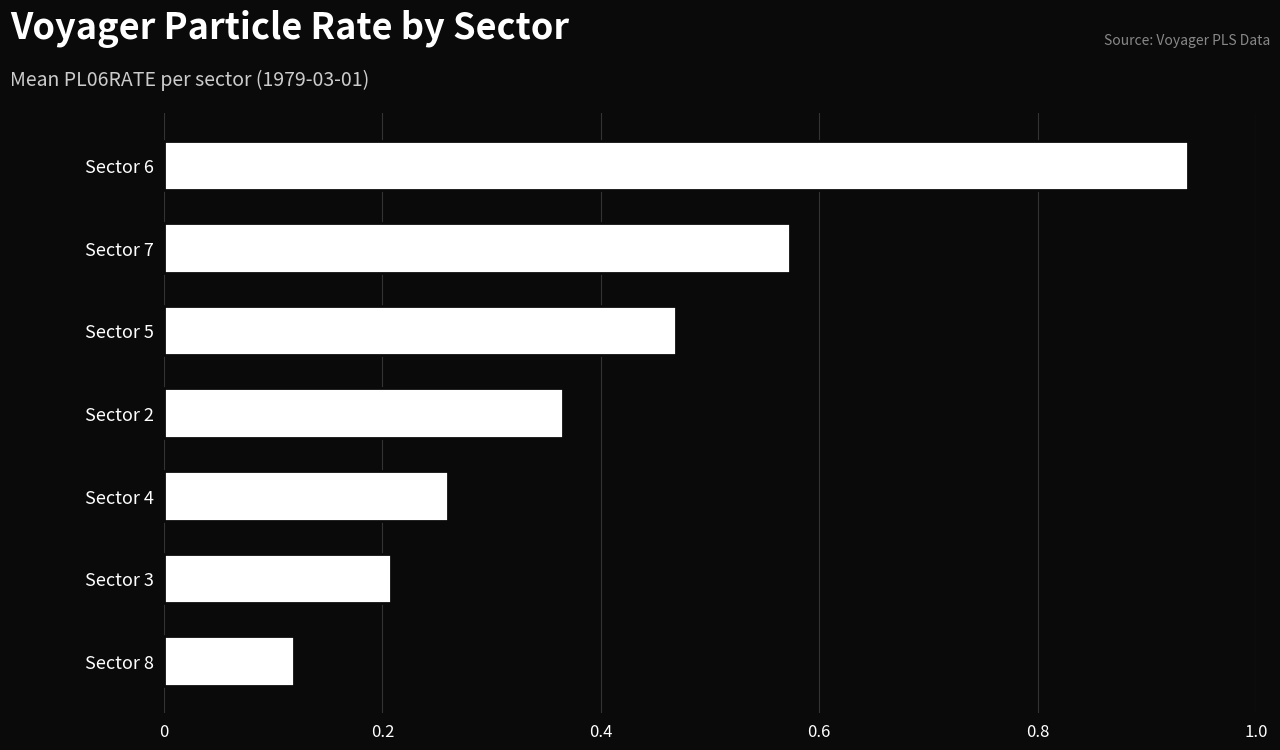

List the labels in order of value, smallest first.

Sector 8, Sector 3, Sector 4, Sector 2, Sector 5, Sector 7, Sector 6